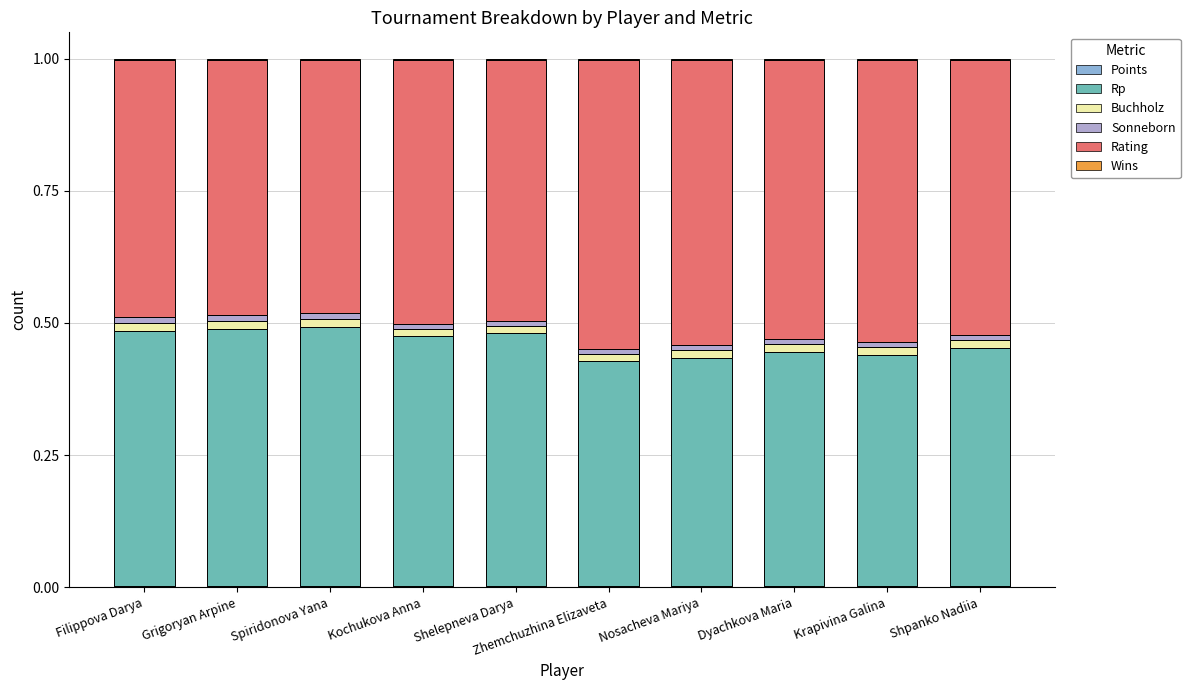

Which series has the largest total across all categories?

Rating